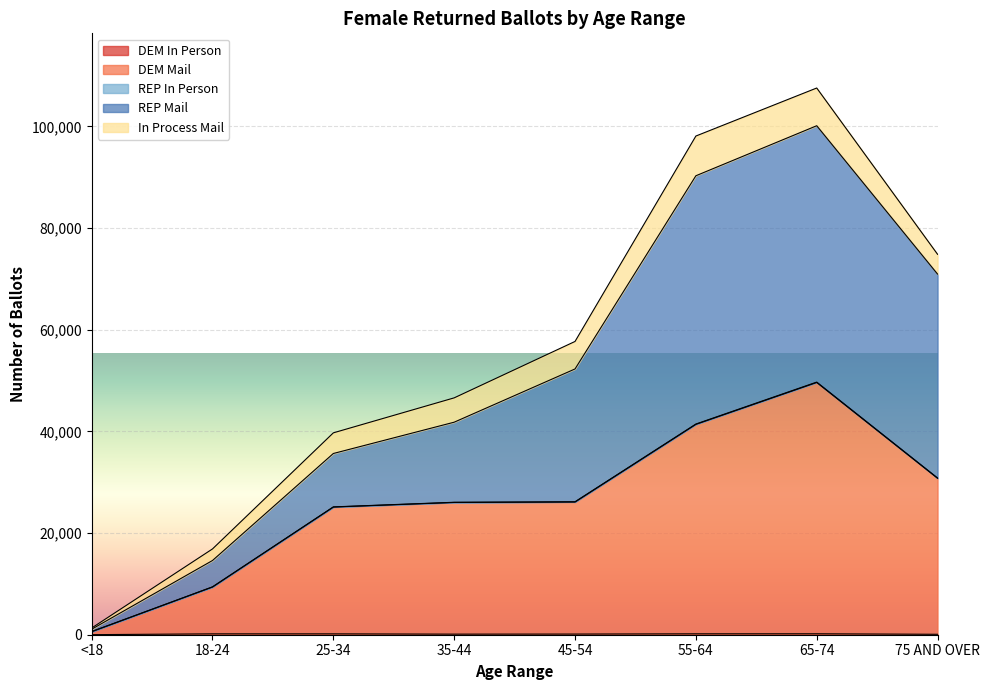

Which has a higher value, 18-24 or <18?

18-24